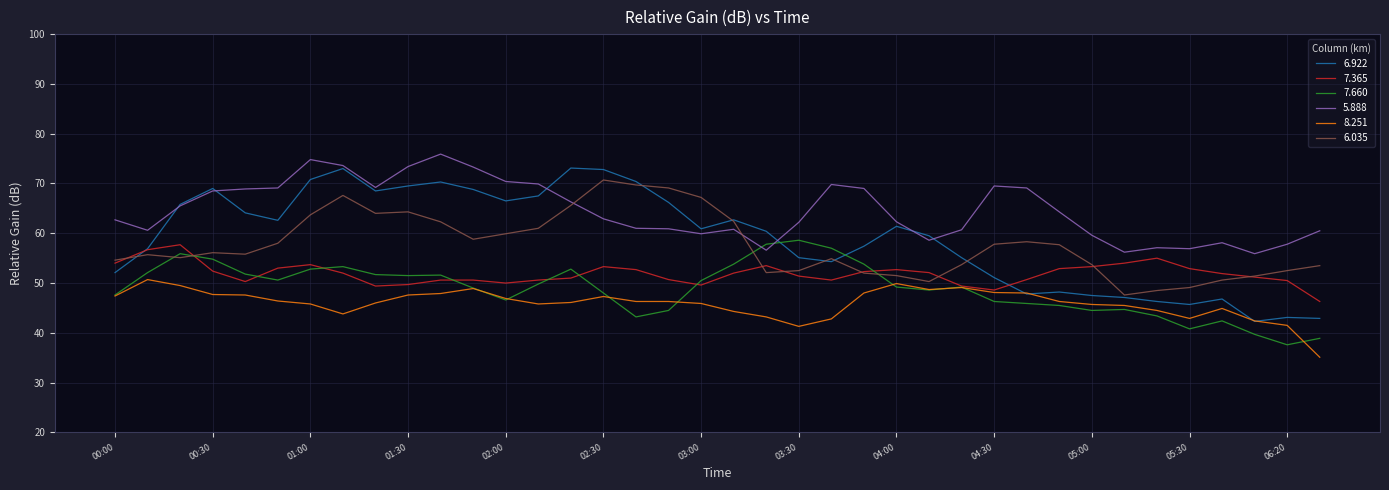

Which series has the widest spread of values?

6.922